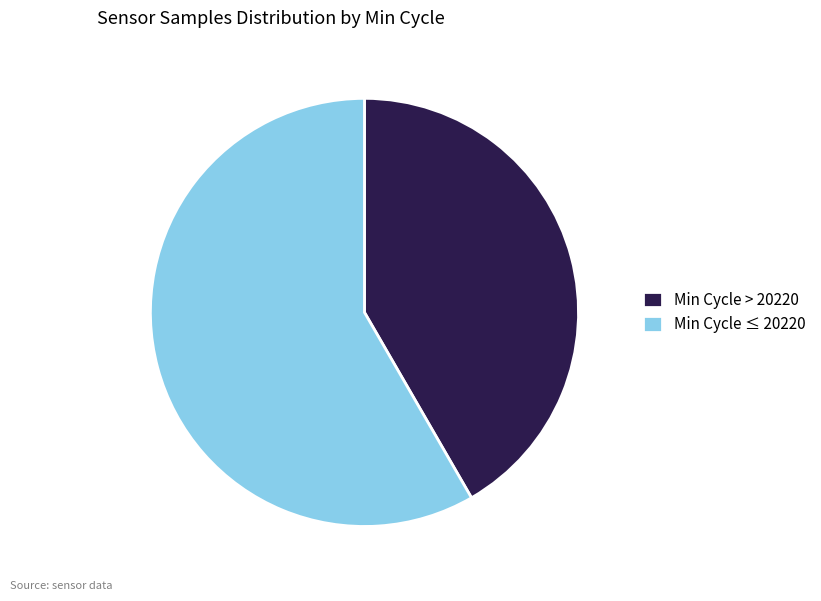

How many slices are in this pie chart?

2